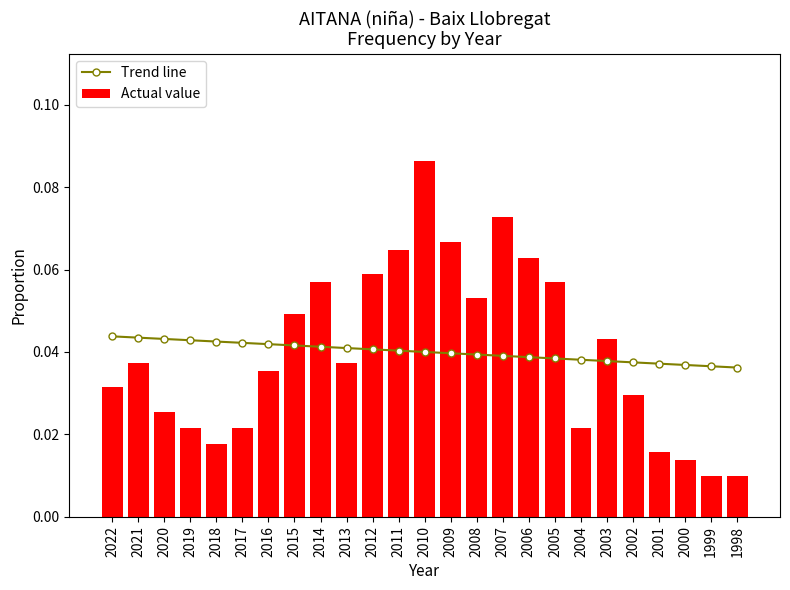

At which label is Actual value closest to 0?

1999